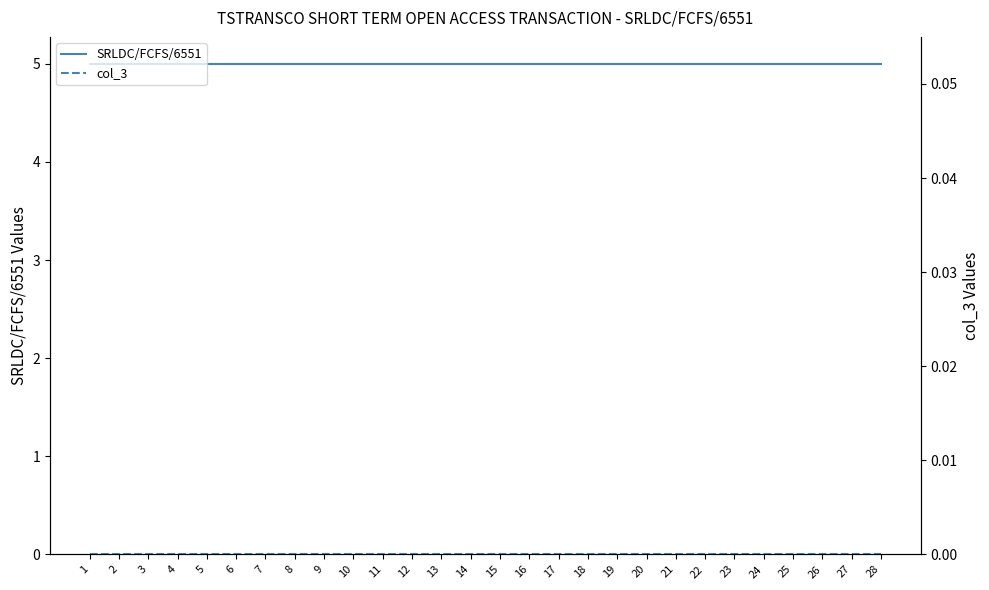

Reading left to right, list all the values displayed in this chart.

SRLDC/FCFS/6551: 5	5	5	5	5	5	5	5	5	5	5	5	5	5	5	5	5	5	5	5	5	5	5	5	5	5	5	5
col_3: 0	0	0	0	0	0	0	0	0	0	0	0	0	0	0	0	0	0	0	0	0	0	0	0	0	0	0	0